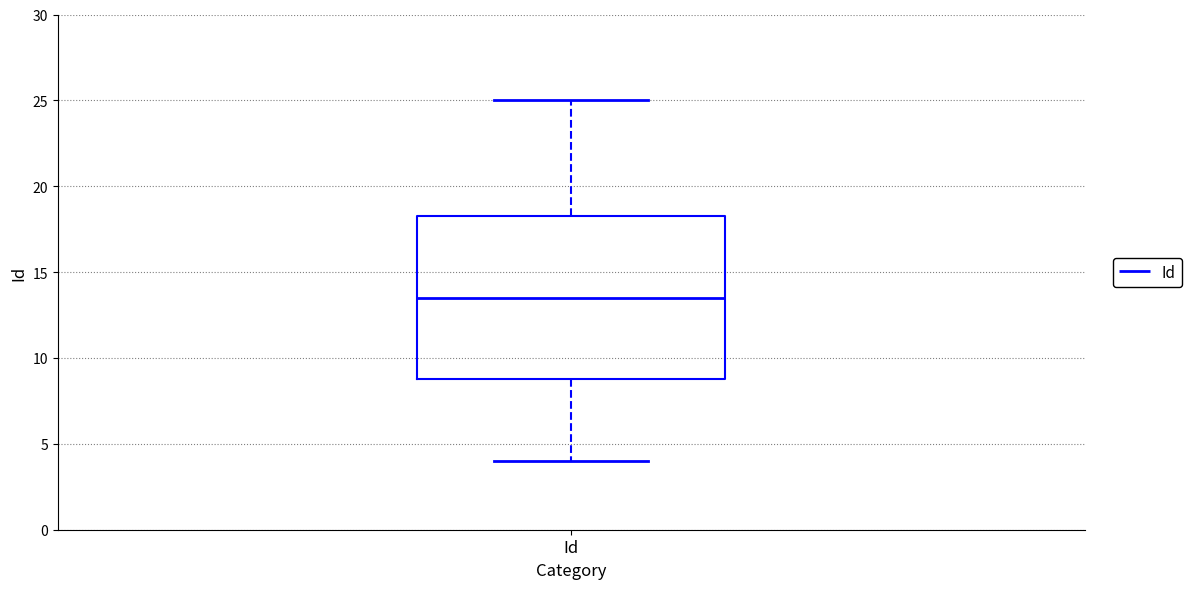

Where is the lower edge of the box for Id on the y-axis? The values are not printed on the chart, so give them approximately, as read against the axis.

9.0